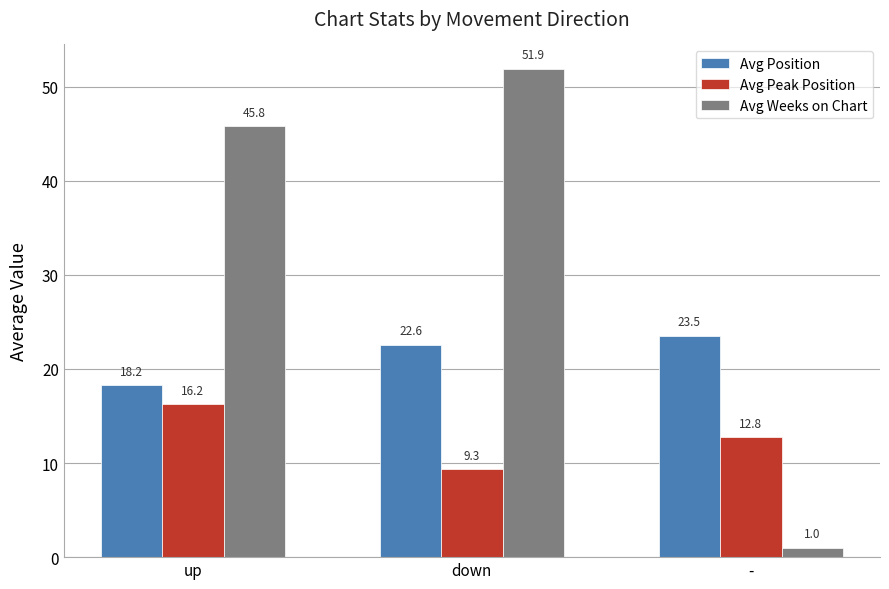

What is the difference between the maximum and minimum values in the Avg Weeks on Chart series?

50.9